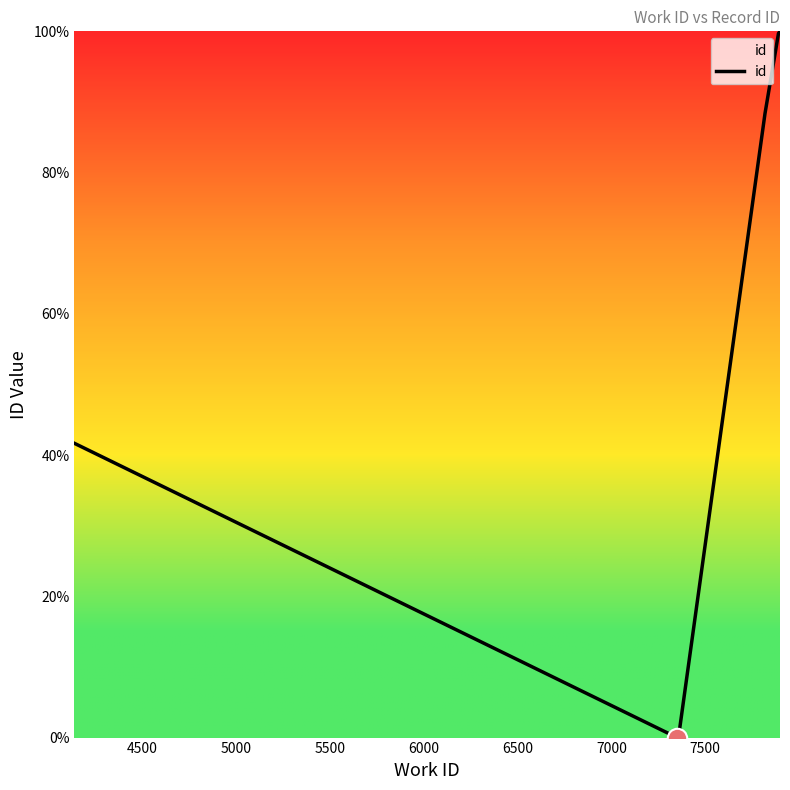

What is the greatest value displayed?

100.0